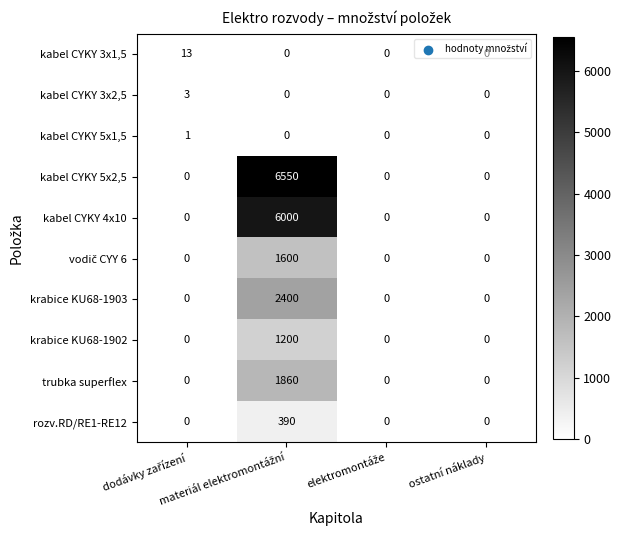

What is the greatest value displayed?

6550